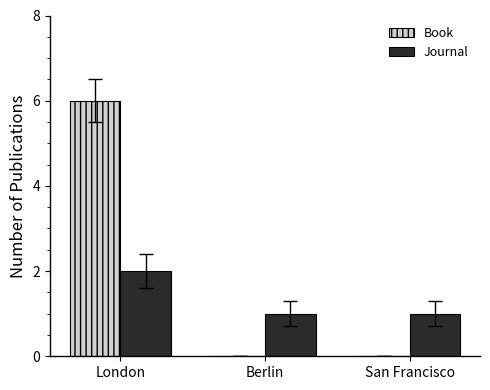

True or false: Book has a value of 2 at London.

False